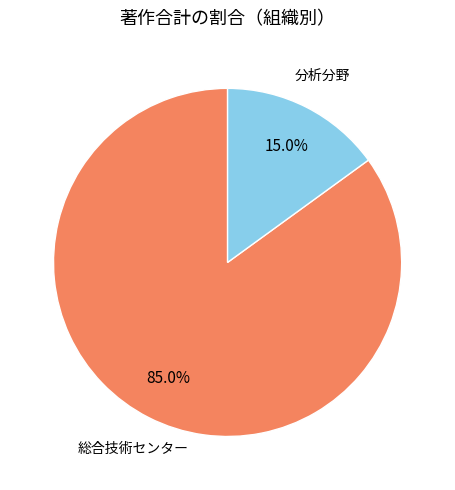

Does any single category account for the majority?

Yes